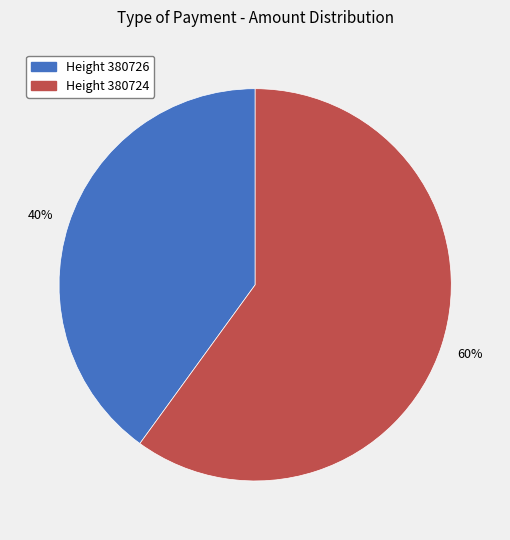

To the nearest percent, what is the average slice percentage?

50%